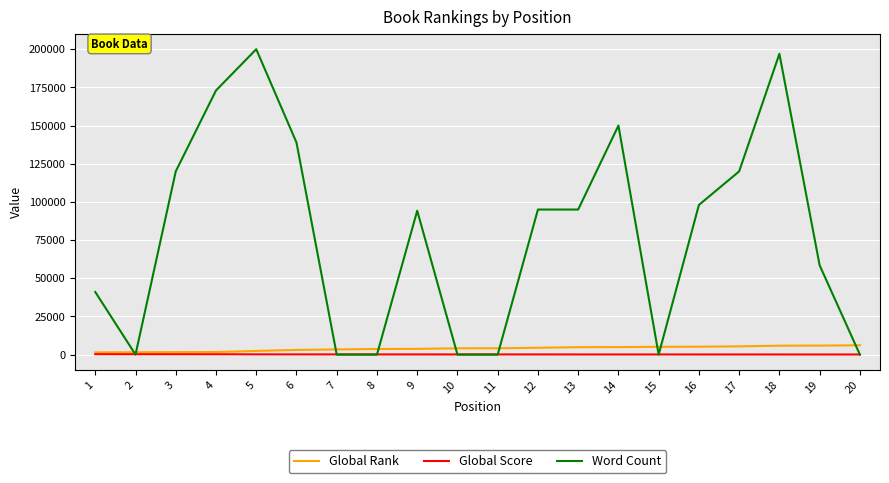

Between 1 and 20, which series saw the biggest shift?

Word Count